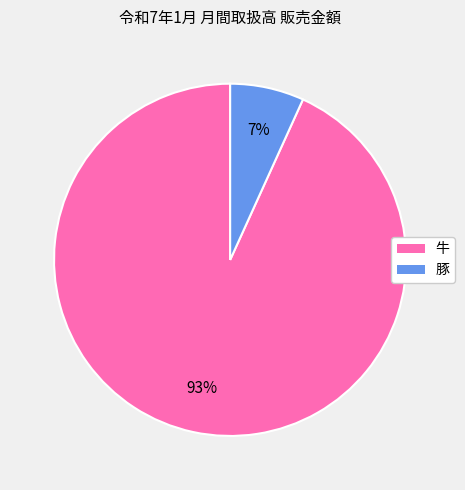

To the nearest percent, what is the average slice percentage?

50%